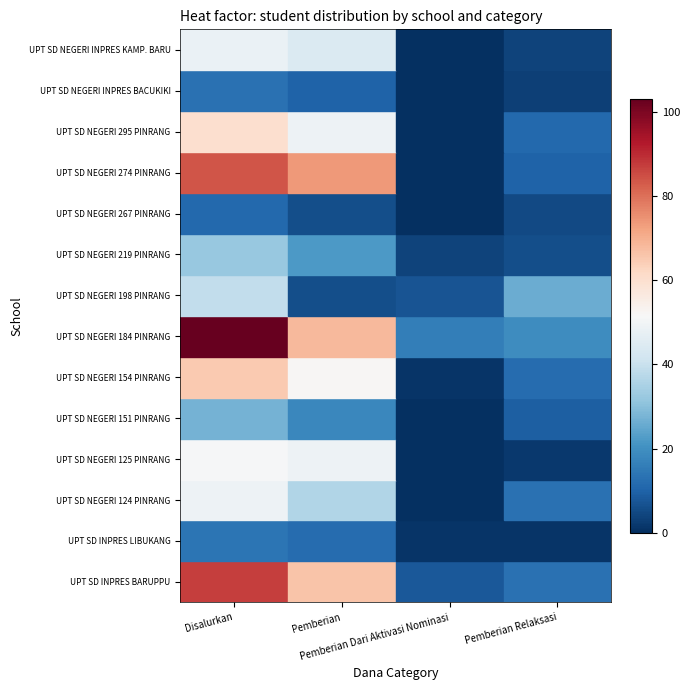

The UPT SD NEGERI 295 PINRANG series shows 0 at Pemberian Dari Aktivasi Nominasi. True or false?

True